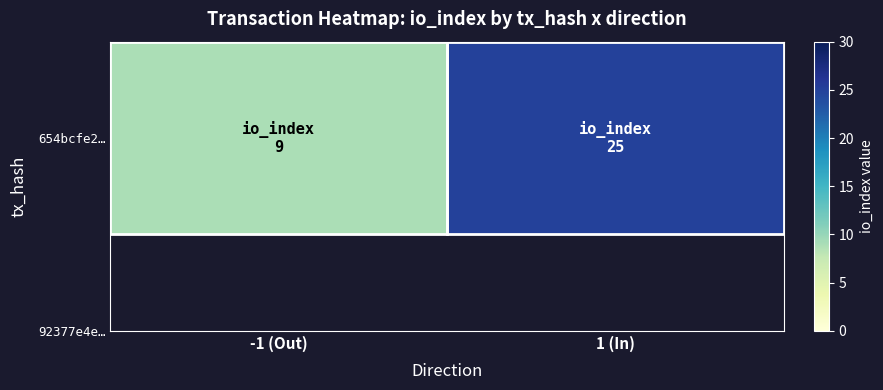

What value does the data have at -1 (Out), to the nearest 5?

10